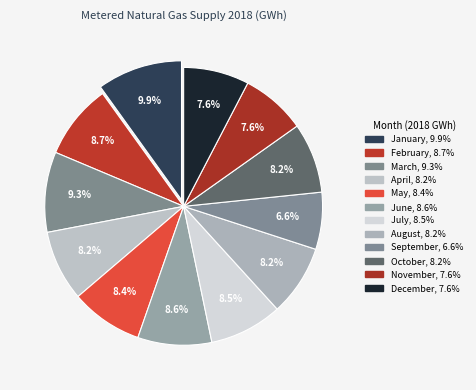

To the nearest percent, what percentage of the pie is March?

9%